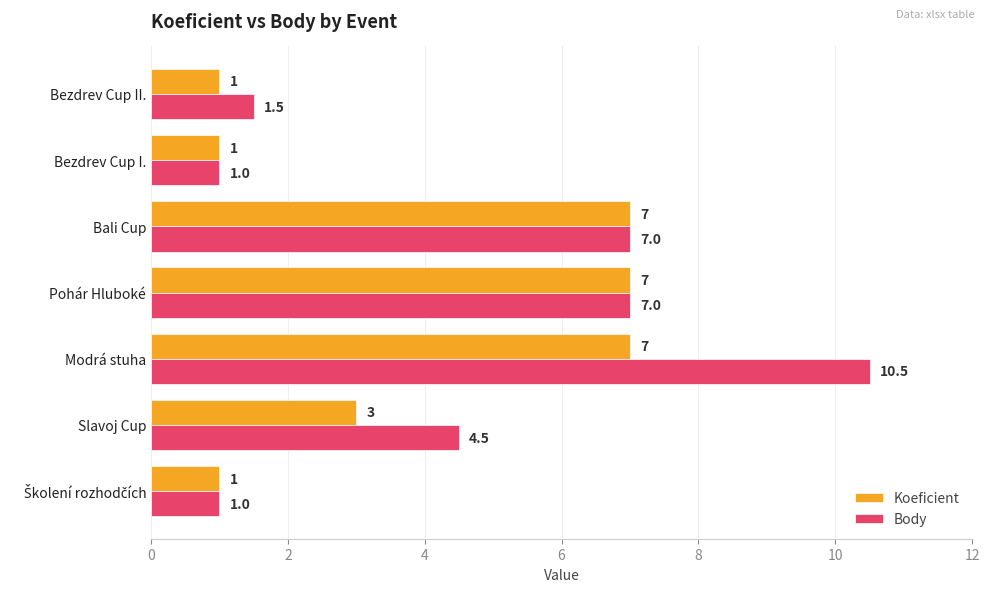

What is the minimum value shown in the chart?

1.0